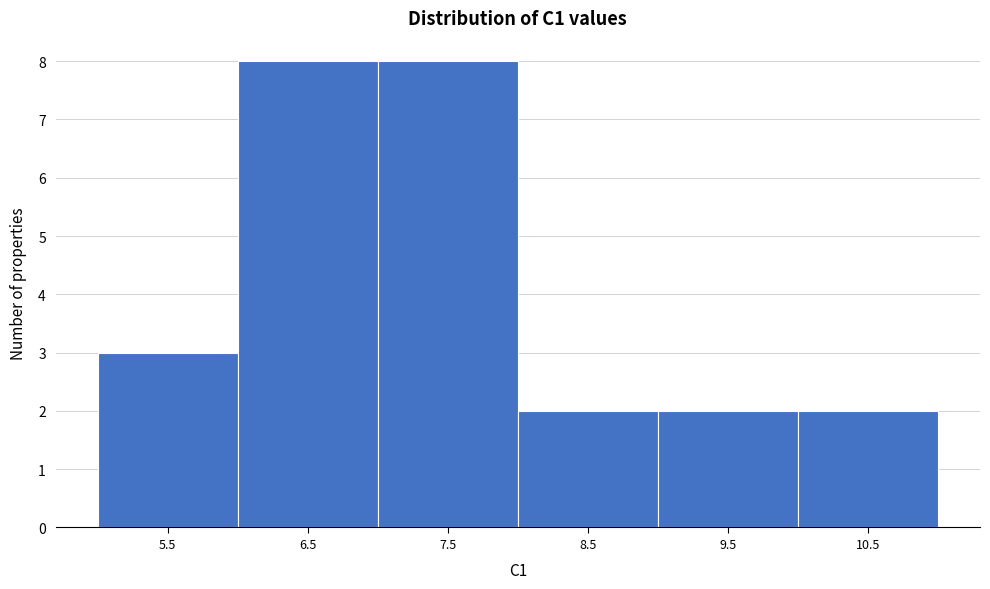

Reading left to right, list all the values displayed in this chart.

3	8	8	2	2	2